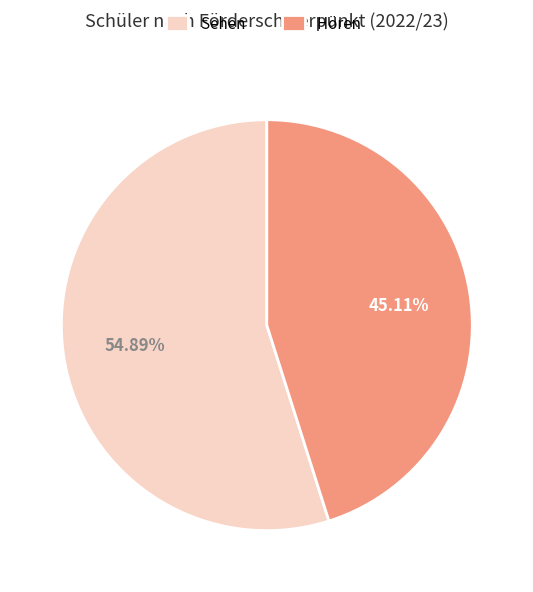

Rank the categories by value from lowest to highest.

Hören, Sehen